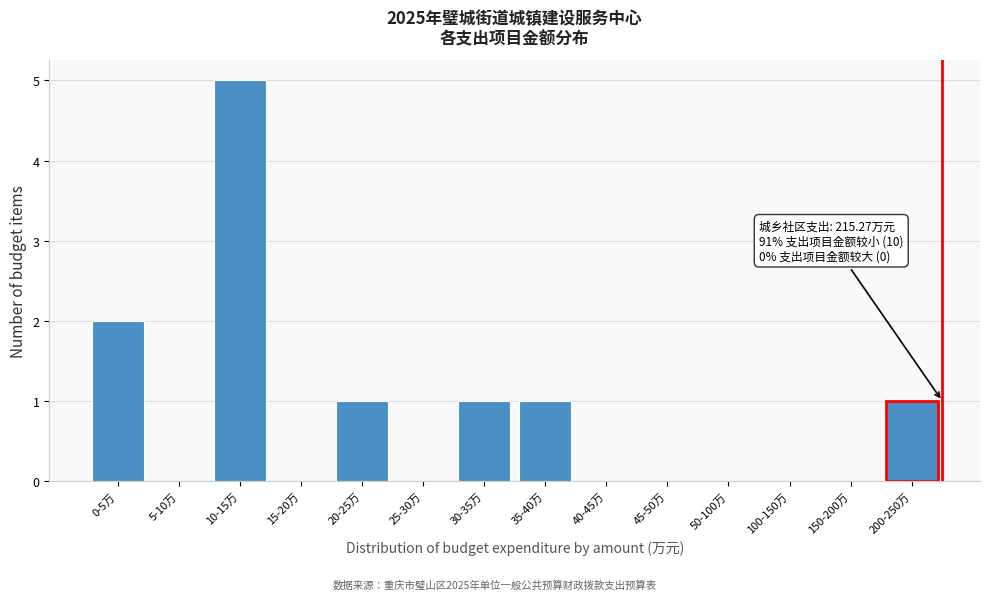

Reading left to right, what are all the values shown in this chart?

0-5万=2	5-10万=0	10-15万=5	15-20万=0	20-25万=1	25-30万=0	30-35万=1	35-40万=1	40-45万=0	45-50万=0	50-100万=0	100-150万=0	150-200万=0	200-250万=1